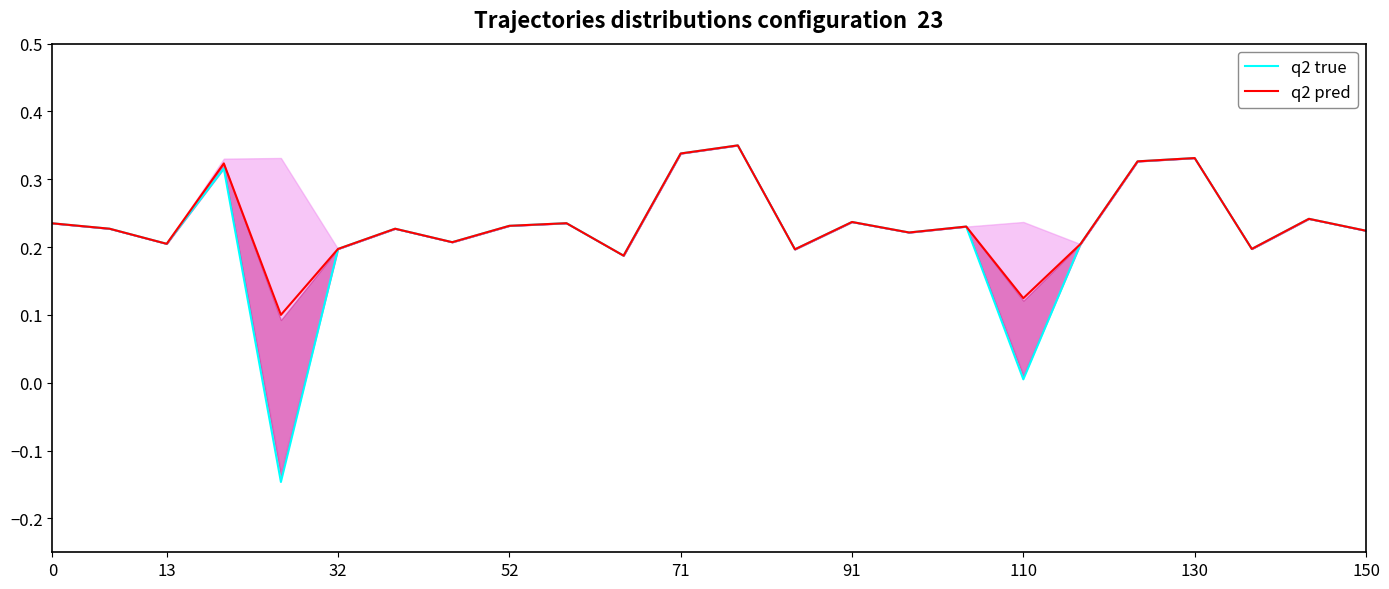

Between 14 and 16, which series saw the biggest shift?

q2 pred